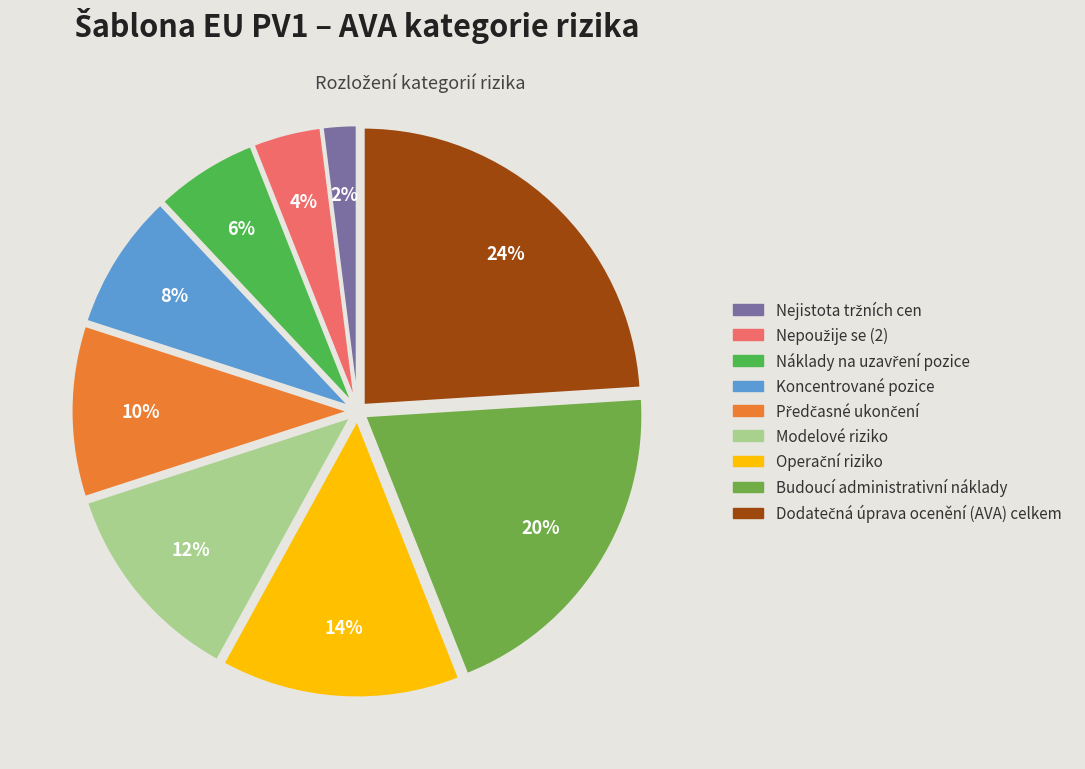

How many segments does this pie chart have?

9